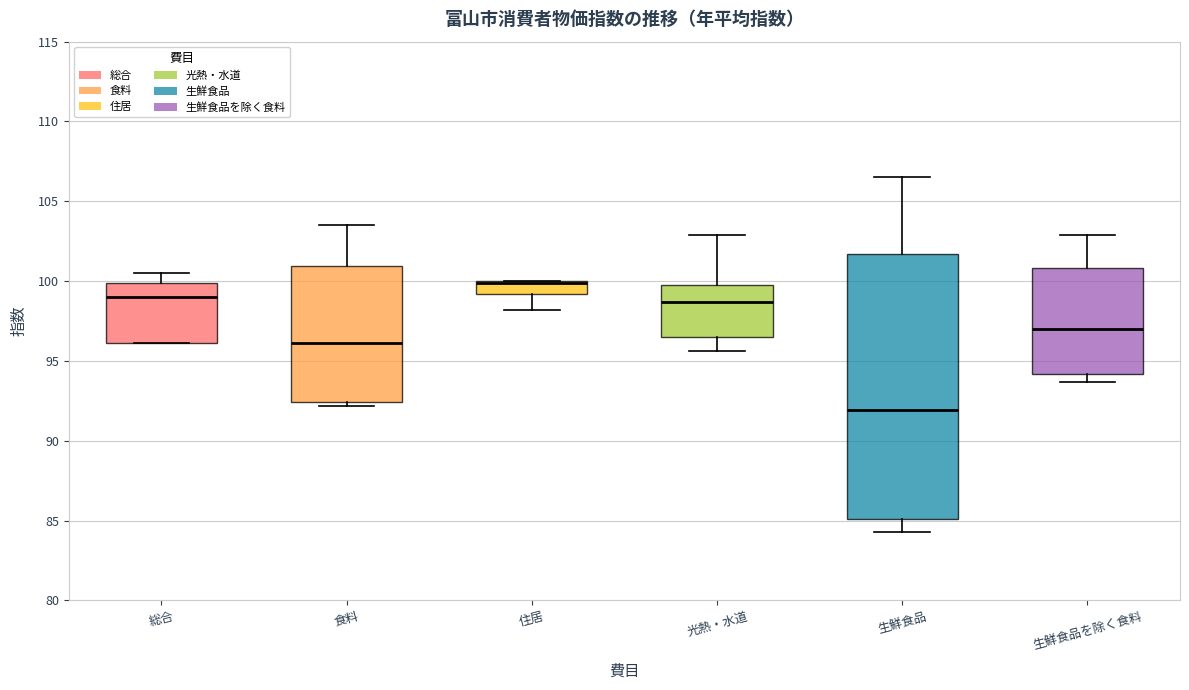

Reading left to right, transcribe this box plot: for each box, give where its median line is, the range the box spans, and where its two whiskers end, as read against the y-axis. The values are not printed on the chart, so give them approximately, as read against the axis.

総合: median 99.0, box 96.0 to 100.0, whiskers 96.0 to 100.5
食料: median 96.0, box 92.5 to 101.0, whiskers 92.0 to 103.5
住居: median 100.0 (drawn on the box's upper edge), box 99.0 to 100.0, whiskers 98.0 to 100.0
光熱・水道: median 98.5, box 96.5 to 100.0, whiskers 95.5 to 103.0
生鮮食品: median 92.0, box 85.0 to 101.5, whiskers 84.5 to 106.5
生鮮食品を除く食料: median 97.0, box 94.0 to 101.0, whiskers 93.5 to 103.0